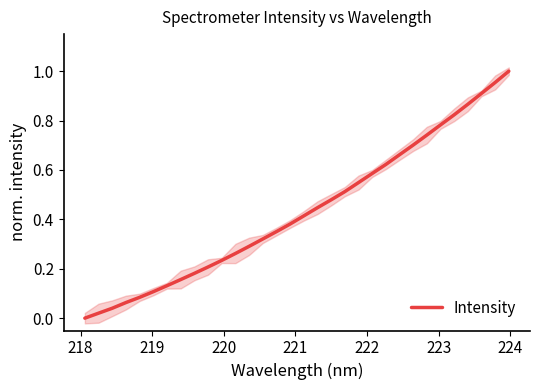

What is the value of the 19th point from the left?

0.5